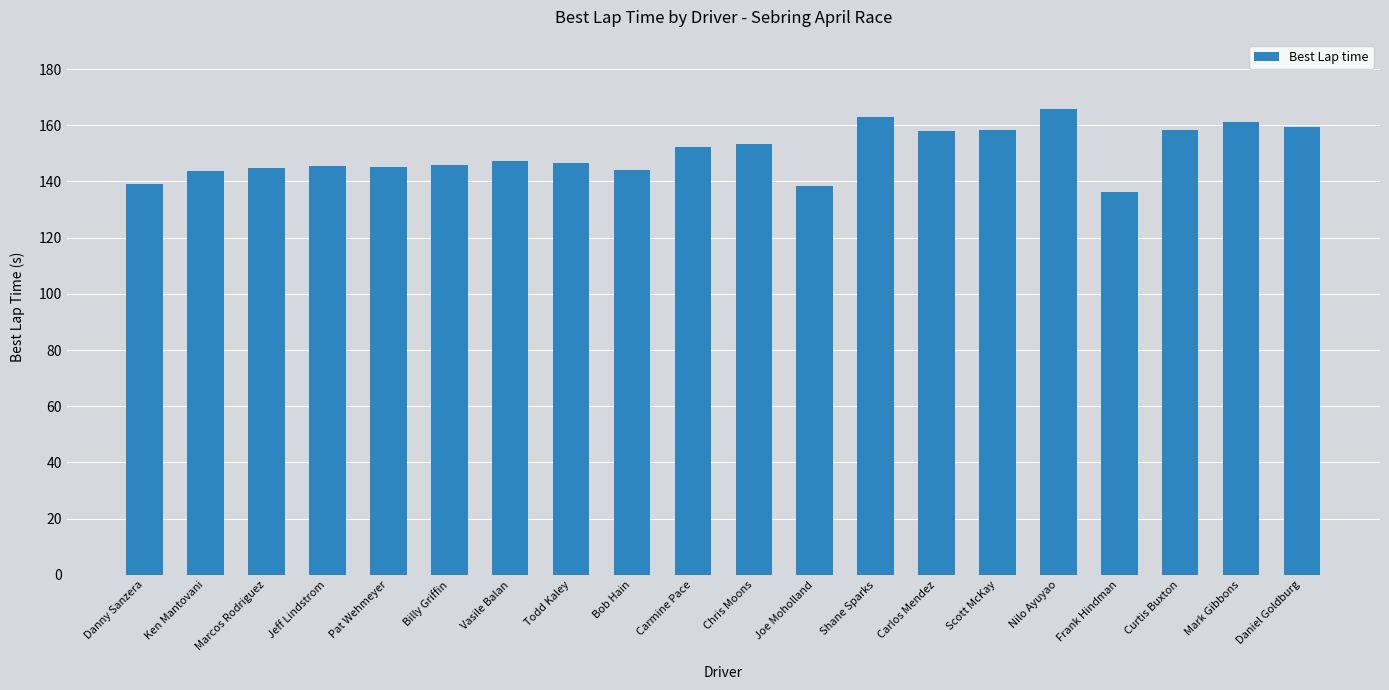

What is the greatest value displayed?

165.6